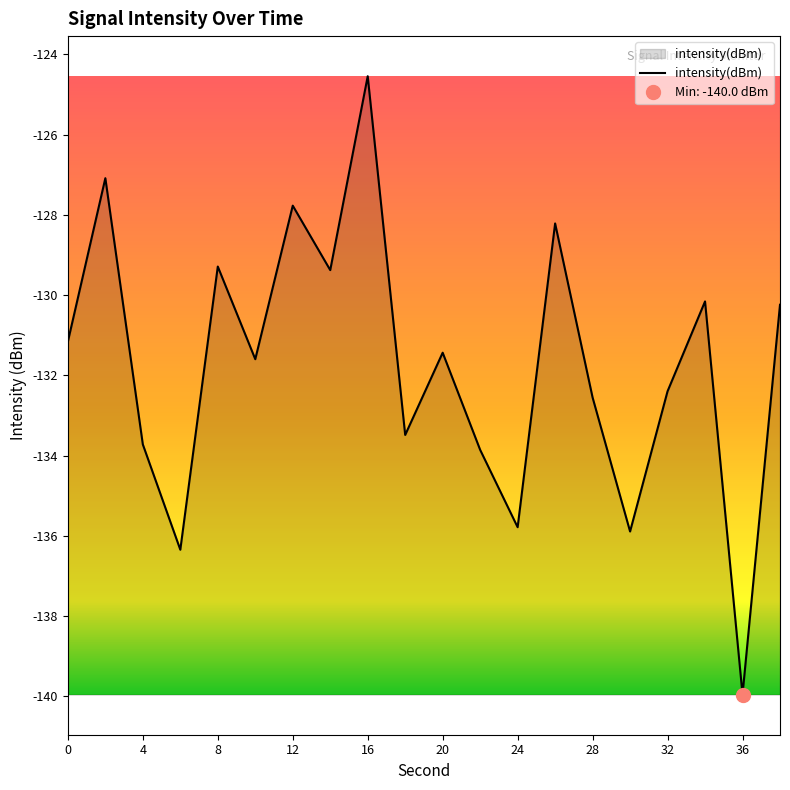

At which label does intensity(dBm) reach its peak?

16